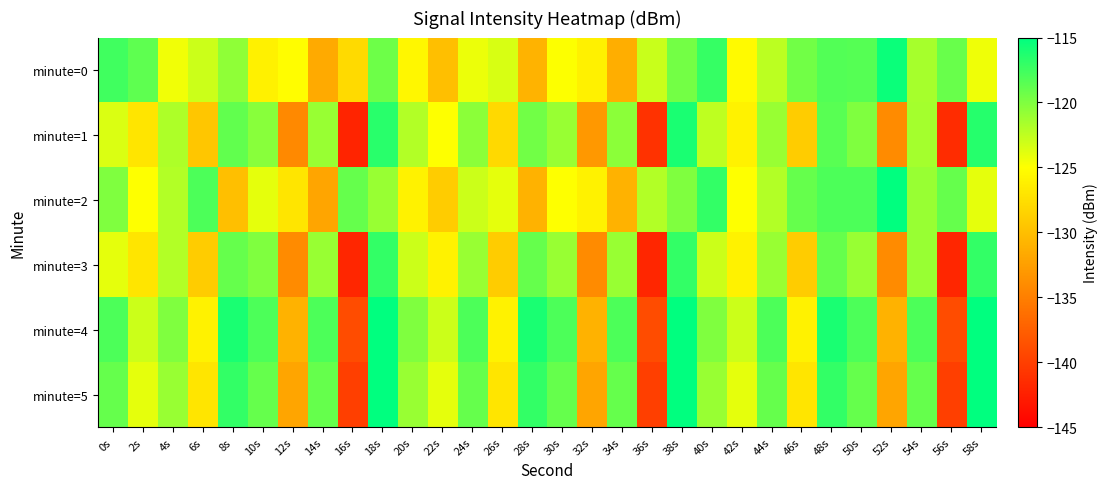

Between 40s and 46s, which series saw the biggest shift?

minute=1